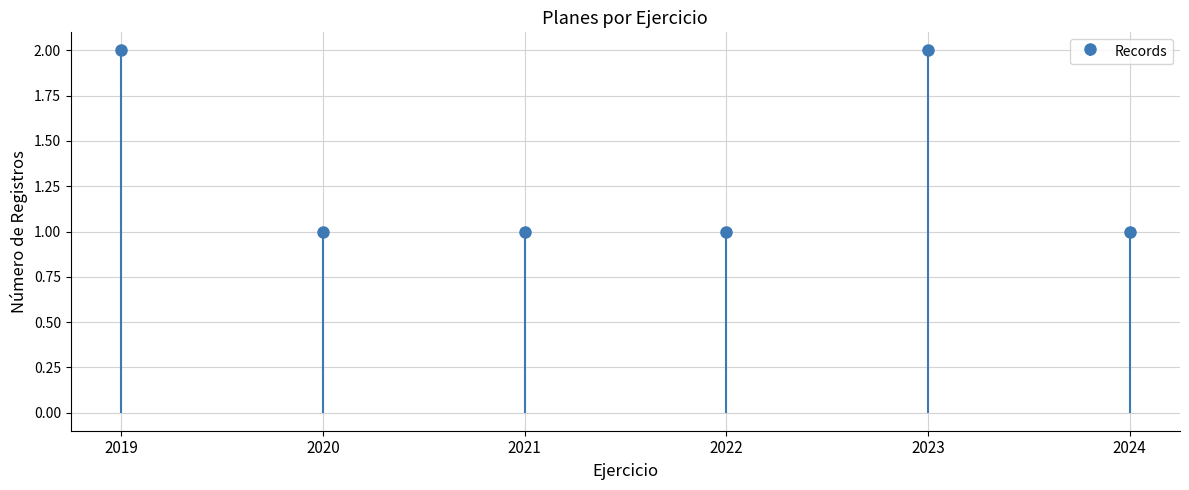

The value at 2023 is 2. True or false?

True